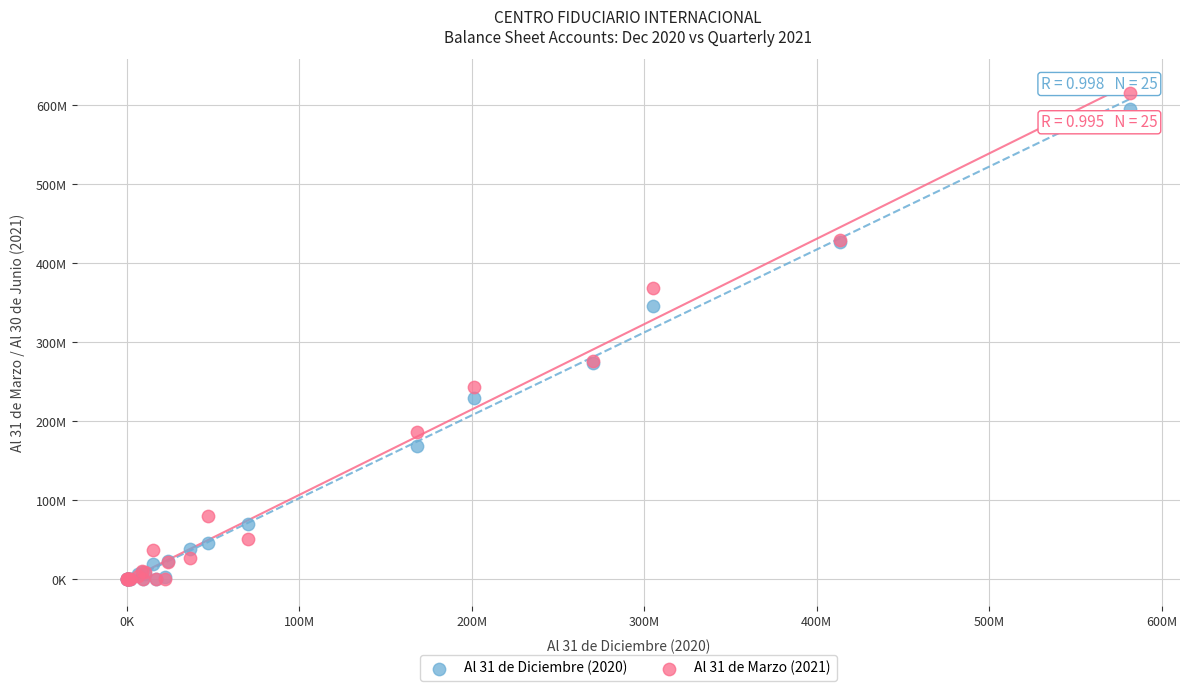

What are all the series names shown in the legend?

Al 31 de Diciembre (2020), Al 31 de Marzo (2021)